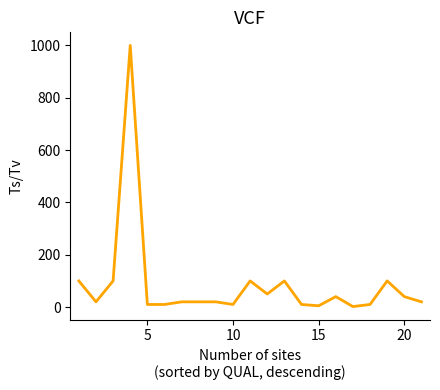

What is the greatest value displayed?

1000